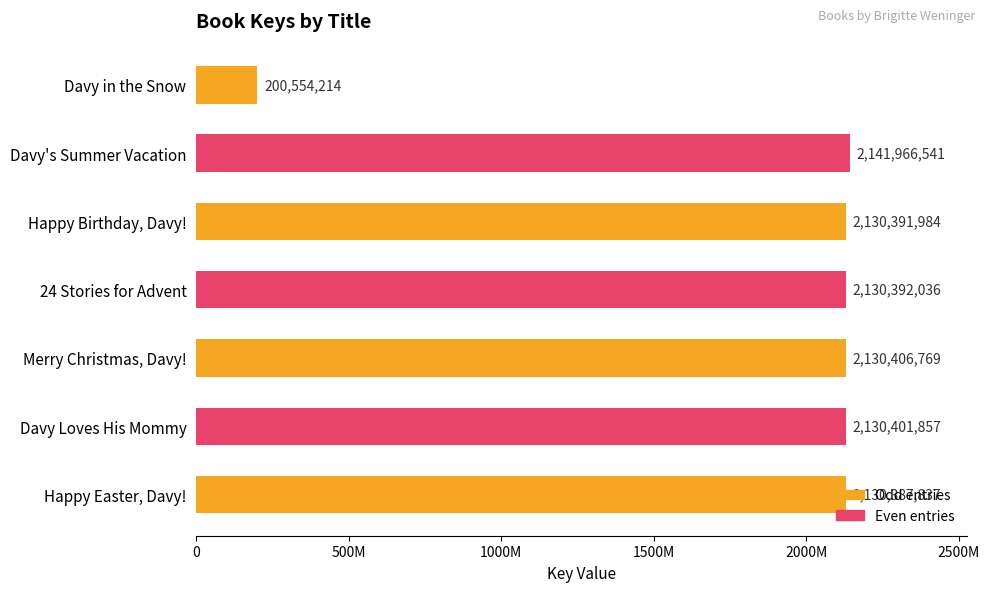

Are the bars horizontal?

Yes